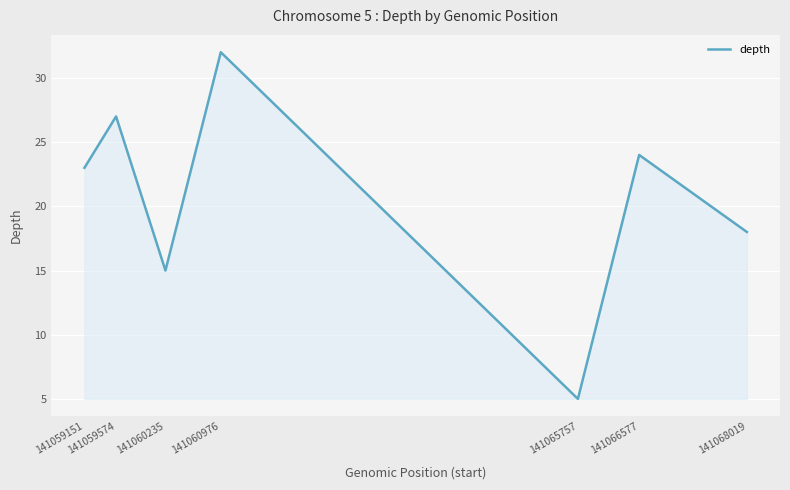

What is the sum of all values?

144